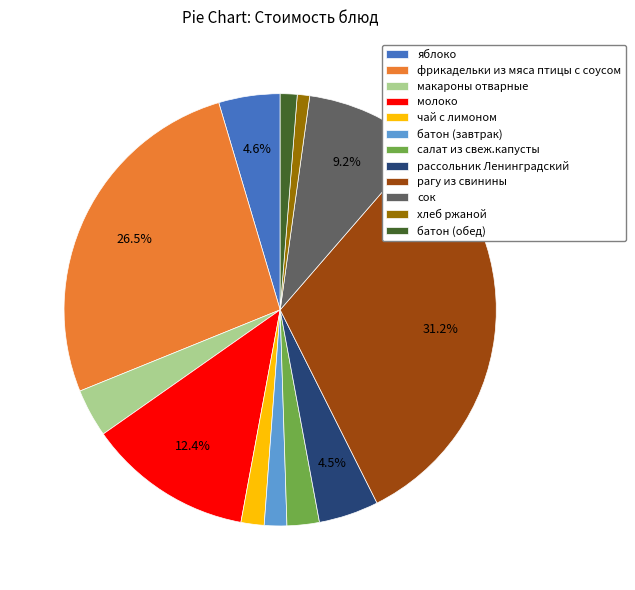

Combined, do хлеб ржаной and батон (завтрак) account for over 50%?

No